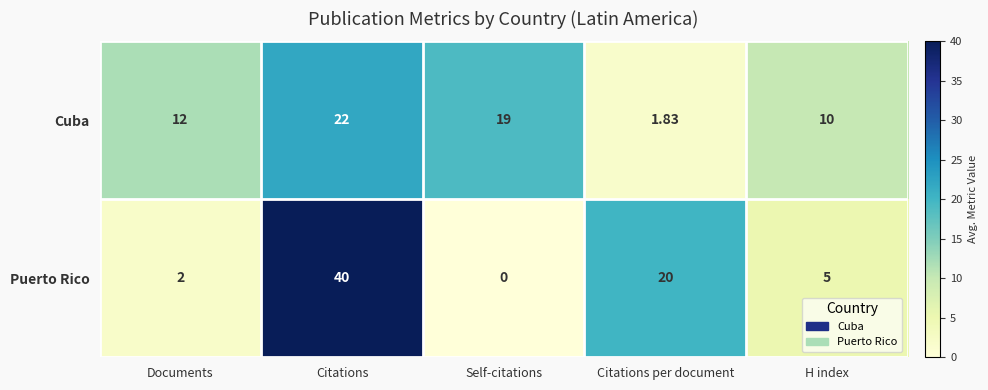

Which series has the largest total across all categories?

Puerto Rico